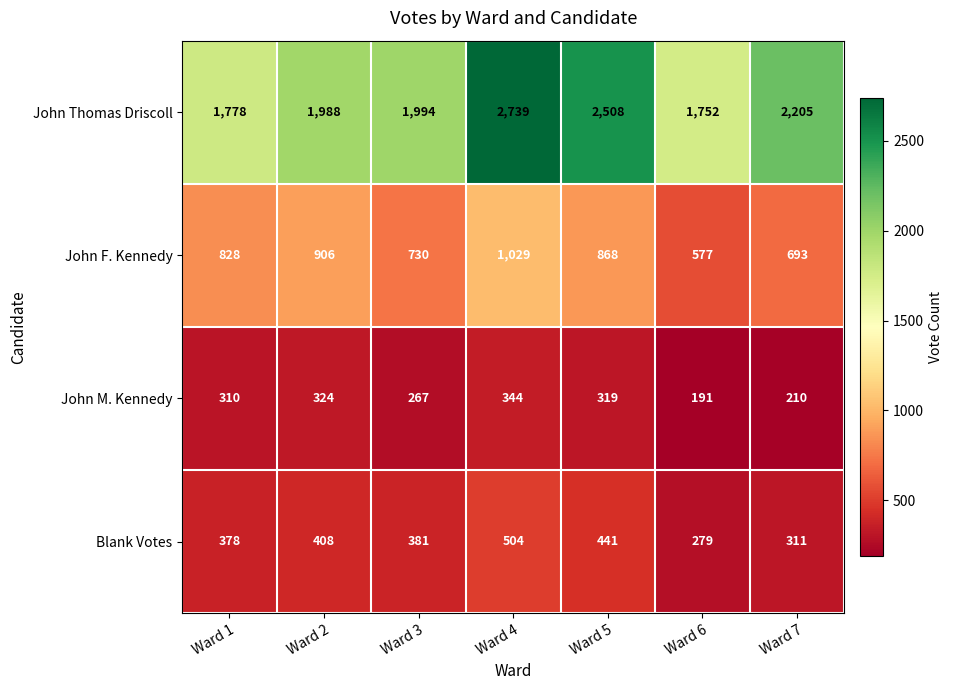

At how many categories does at least one series exceed 1208?

7